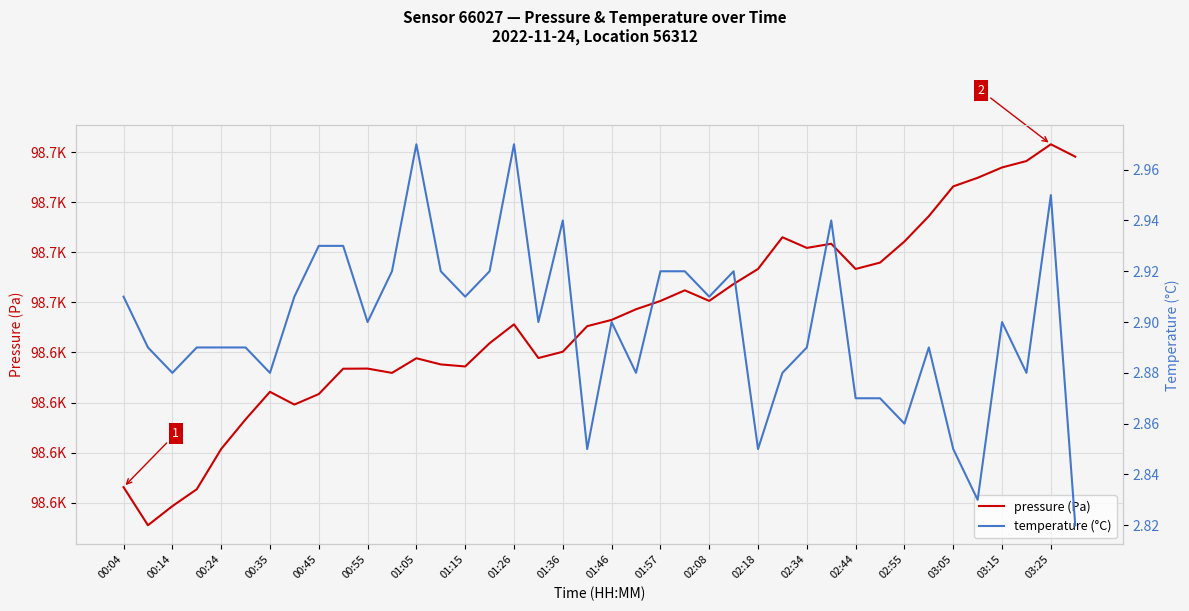

What position from the left is 33?

34